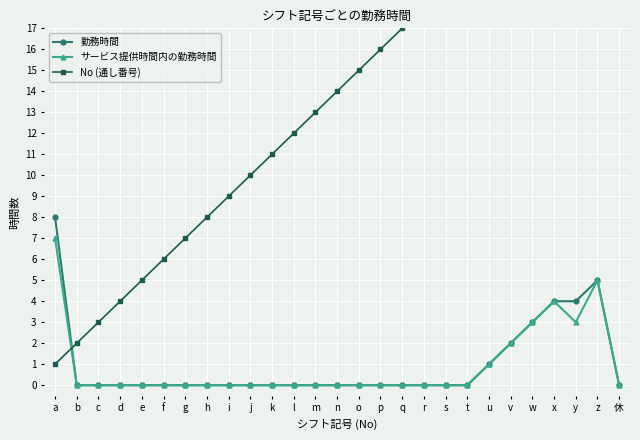

Reading left to right, transcribe all the data shown in this chart.

勤務時間: a=8	b=0	c=0	d=0	e=0	f=0	g=0	h=0	i=0	j=0	k=0	l=0	m=0	n=0	o=0	p=0	q=0	r=0	s=0	t=0	u=1	v=2	w=3	x=4	y=4	z=5	休=0
サービス提供時間内の勤務時間: a=7	b=0	c=0	d=0	e=0	f=0	g=0	h=0	i=0	j=0	k=0	l=0	m=0	n=0	o=0	p=0	q=0	r=0	s=0	t=0	u=1	v=2	w=3	x=4	y=3	z=5	休=0
No (通し番号): a=1	b=2	c=3	d=4	e=5	f=6	g=7	h=8	i=9	j=10	k=11	l=12	m=13	n=14	o=15	p=16	q=17	r=18	s=19	t=20	u=21	v=22	w=23	x=24	y=25	z=26	休=27